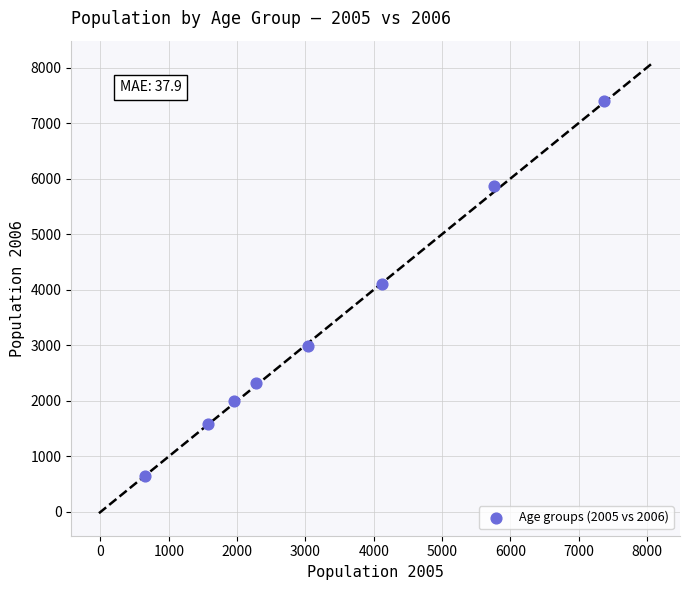

What is the range of Y values (max minus min)?

6750